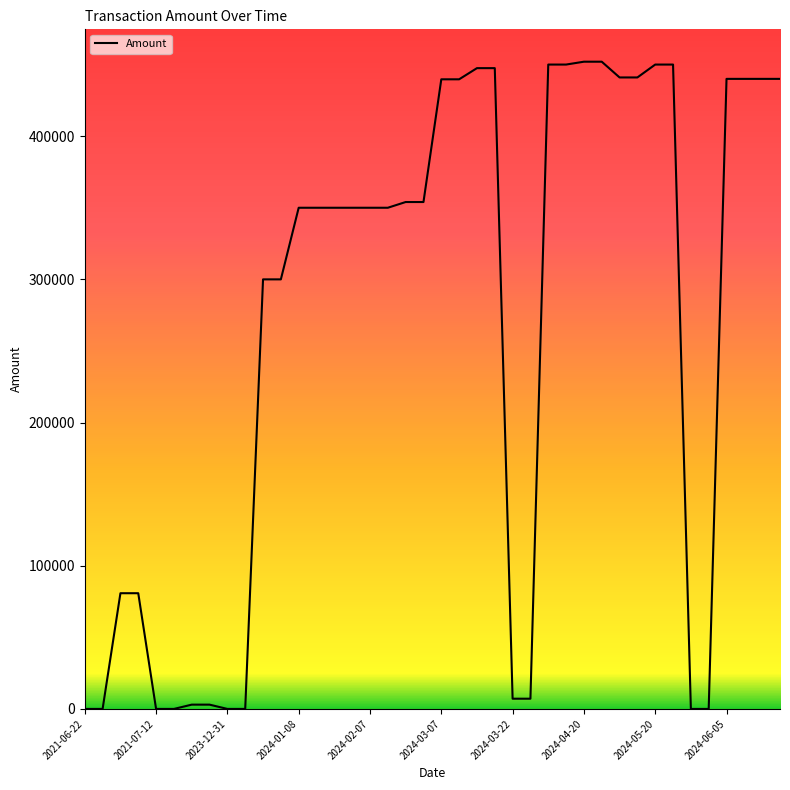

What is the average value?

267758.8